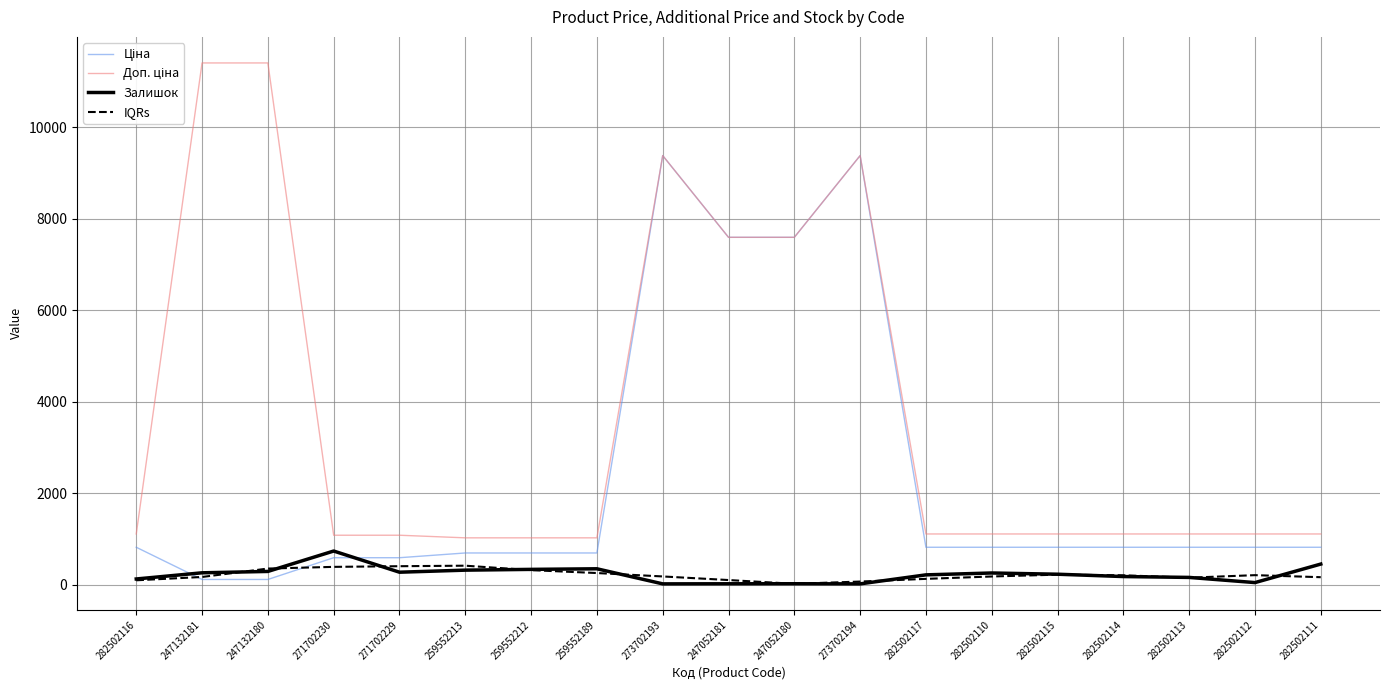

True or false: Залишок has a value of 229.0 at 282502115.

True